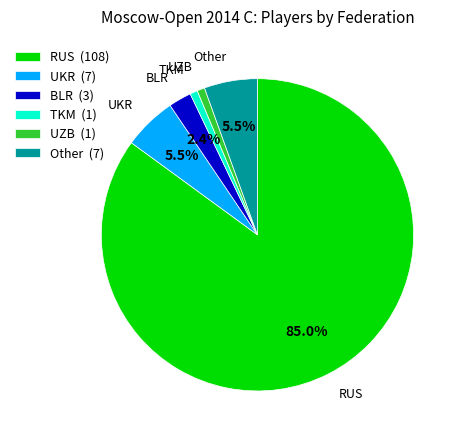

What is the largest slice in the pie chart?

RUS